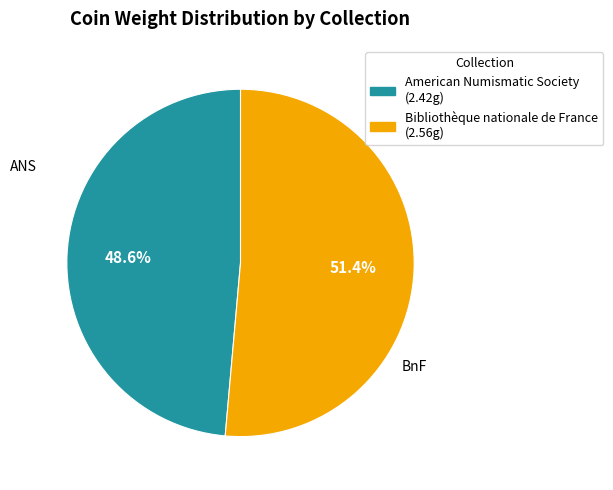

What percentage is the Bibliothèque nationale de France slice, to the nearest percent?

51%